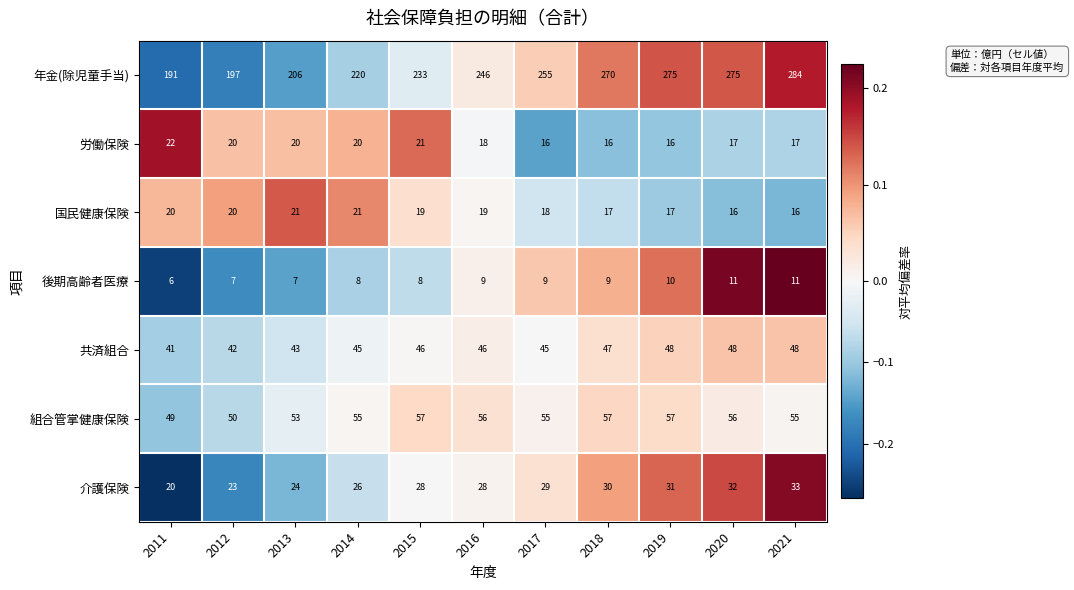

What is the highest value of the 後期高齢者医療 series?

11